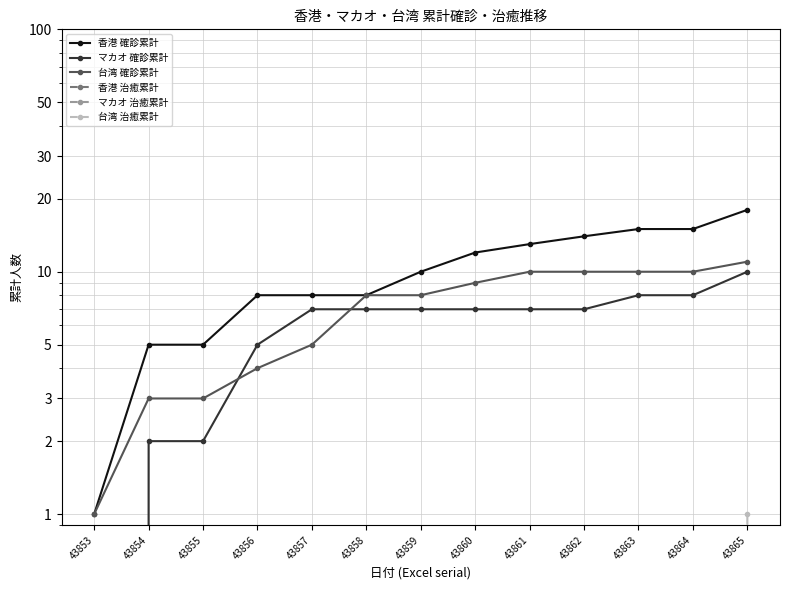

Reading right to left, transcribe all the data shown in this chart.

香港 確診累計: 18	15	15	14	13	12	10	8	8	8	5	5	1
マカオ 確診累計: 10	8	8	7	7	7	7	7	7	5	2	2	0
台湾 確診累計: 11	10	10	10	10	9	8	8	5	4	3	3	1
香港 治癒累計: 0	0	0	0	0	0	0	0	0	0	0	0	0
マカオ 治癒累計: 0	0	0	0	0	0	0	0	0	0	0	0	0
台湾 治癒累計: 1	0	0	0	0	0	0	0	0	0	0	0	0